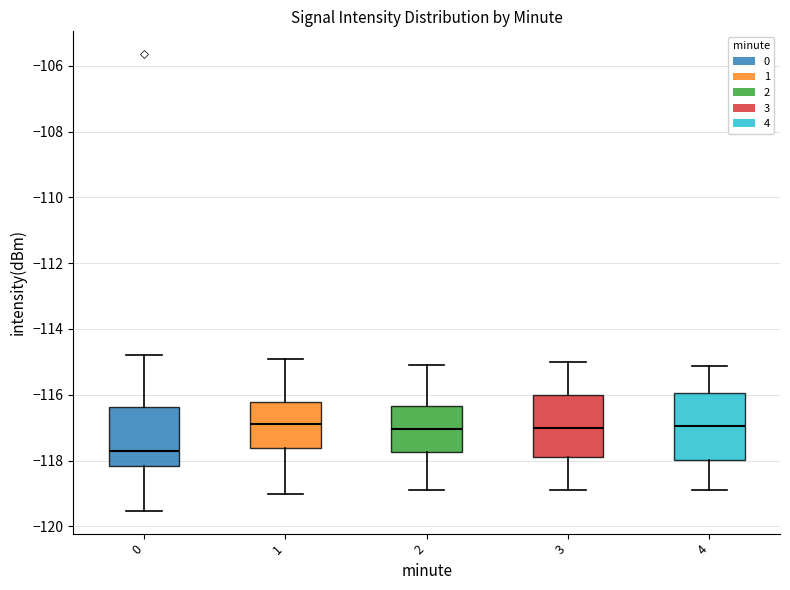

Reading left to right, read every box against the y-axis: the position of its median line, the range the box covers, and the ends of its whiskers. The values are not printed on the chart, so give them approximately, as read against the axis.

0: median -117.8, box -118.2 to -116.4, whiskers -119.6 to -114.8
1: median -116.8, box -117.6 to -116.2, whiskers -119.0 to -115.0
2: median -117.0, box -117.8 to -116.4, whiskers -118.8 to -115.0
3: median -117.0, box -118.0 to -116.0, whiskers -119.0 to -115.0
4: median -117.0, box -118.0 to -116.0, whiskers -118.8 to -115.2